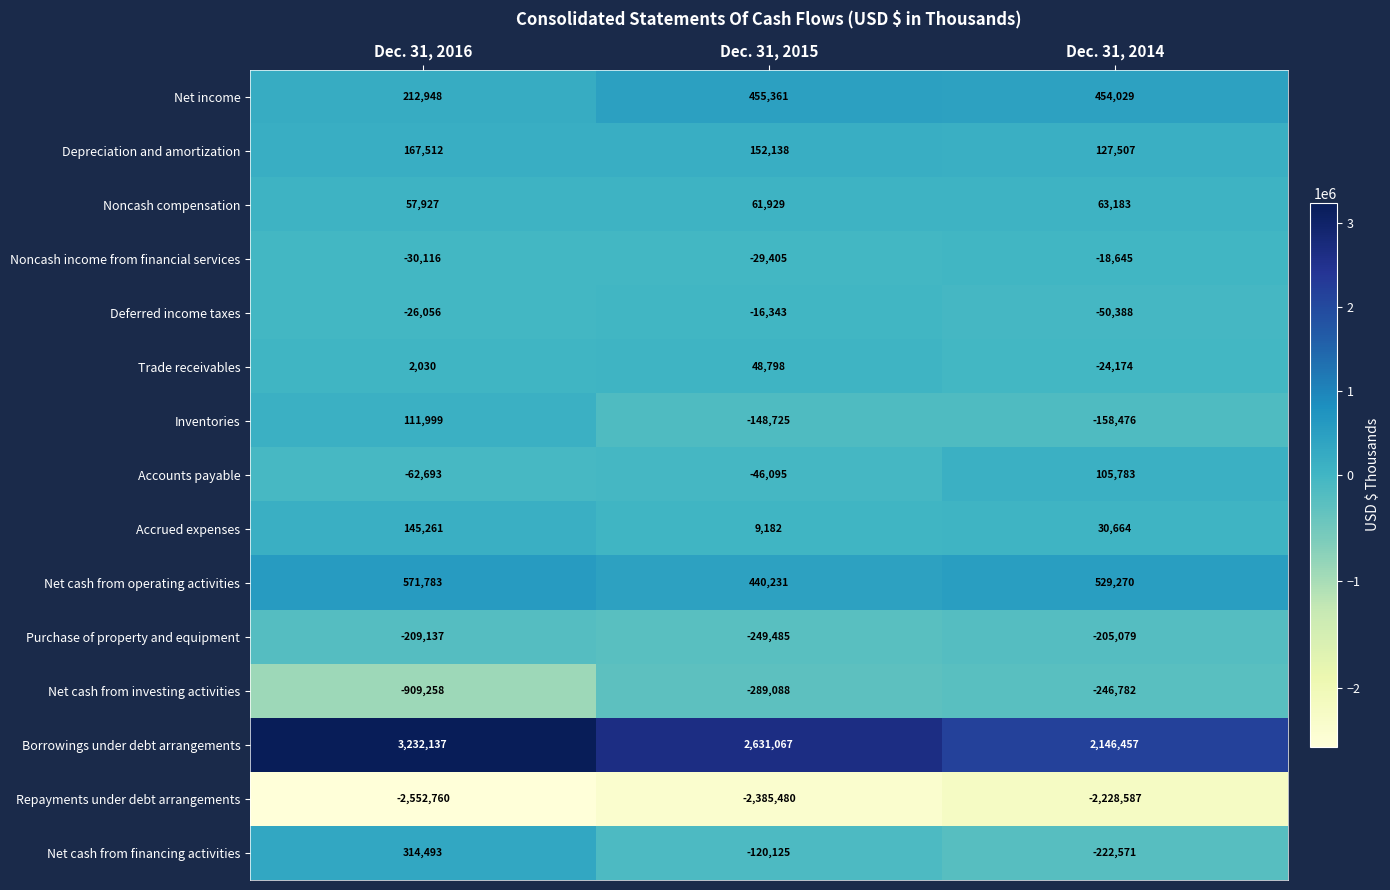

Which label corresponds to the largest value in the chart?

Dec. 31, 2016